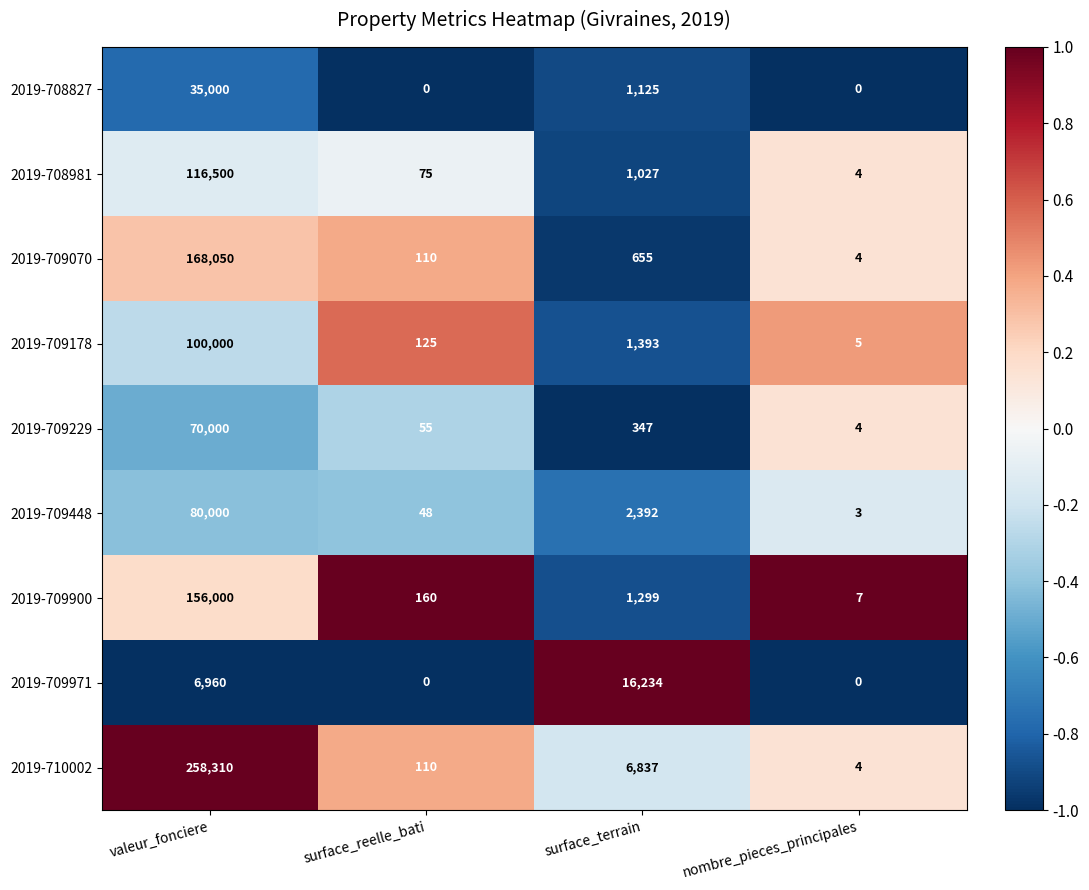

Where is 2019-709448 nearest to the value 40001?

surface_terrain